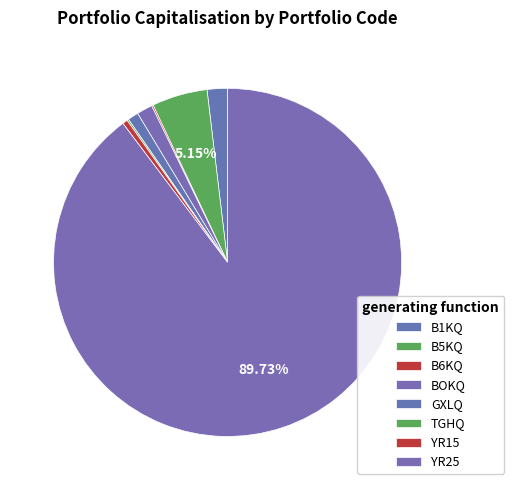

How much of the chart is everything except B5KQ?

94.8%